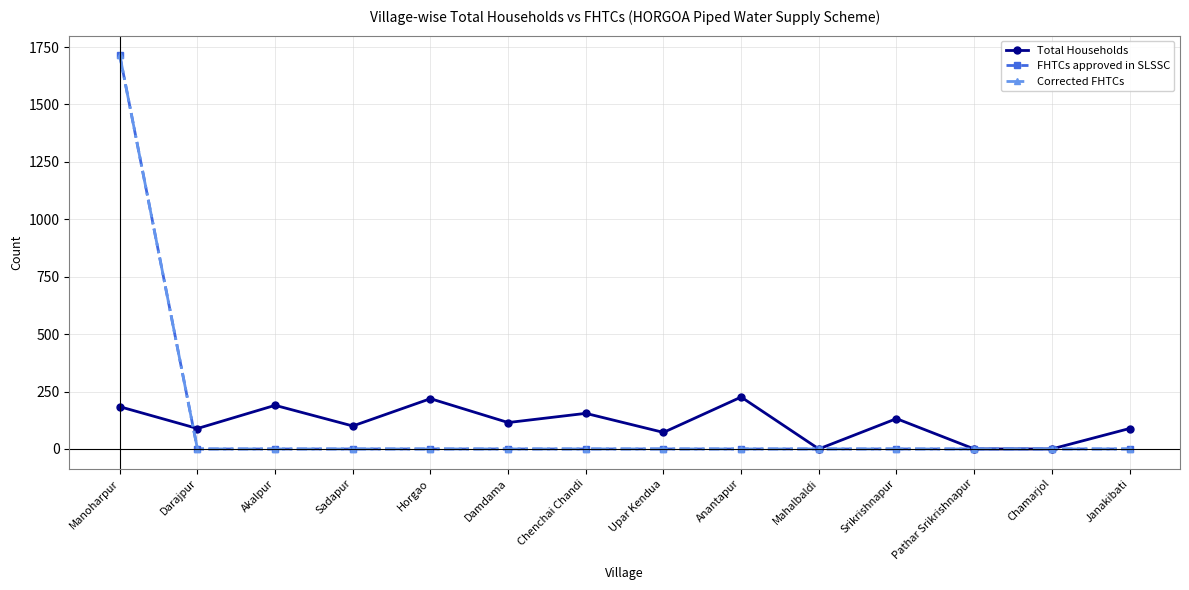

At which category does the chart reach its minimum across all series?

Mahalbaldi